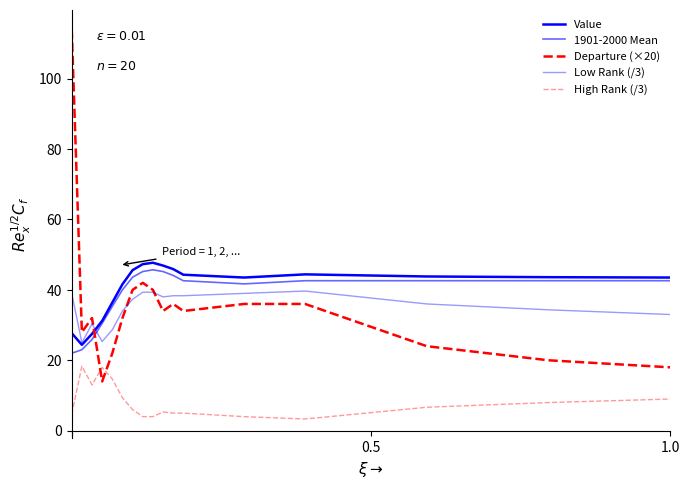

How many lines are shown in the chart?

5